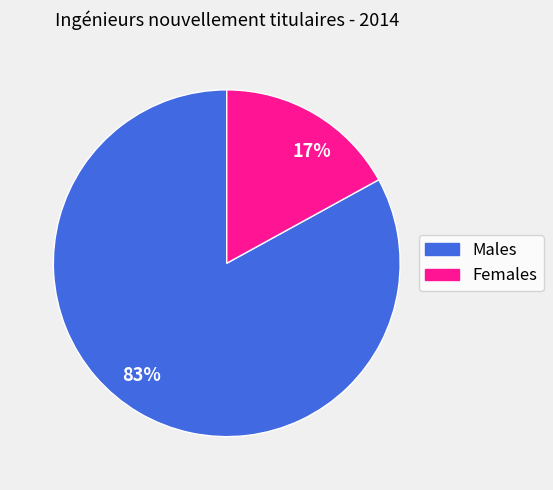

Does any single category account for the majority?

Yes